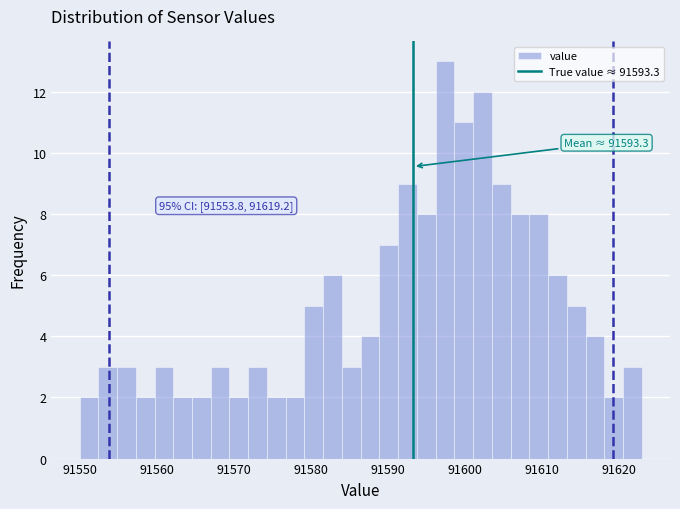

Around what value on the x-axis is the tallest bar? Give the approximate position of its centre, as read against the axis.

91597